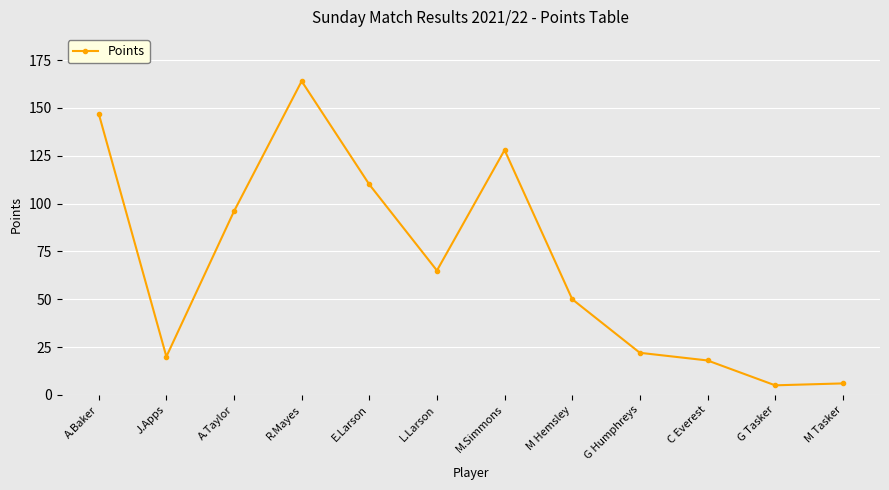

Reading left to right, extract all data points from this chart.

A.Baker=147	J.Apps=20	A.Taylor=96	R.Mayes=164	E.Larson=110	L.Larson=65	M.Simmons=128	M Hemsley=50	G Humphreys=22	C Everest=18	G Tasker=5	M Tasker=6